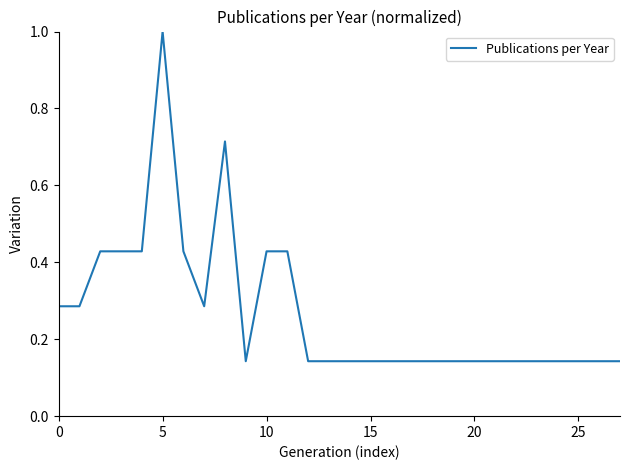

What is the greatest value displayed?

1.0